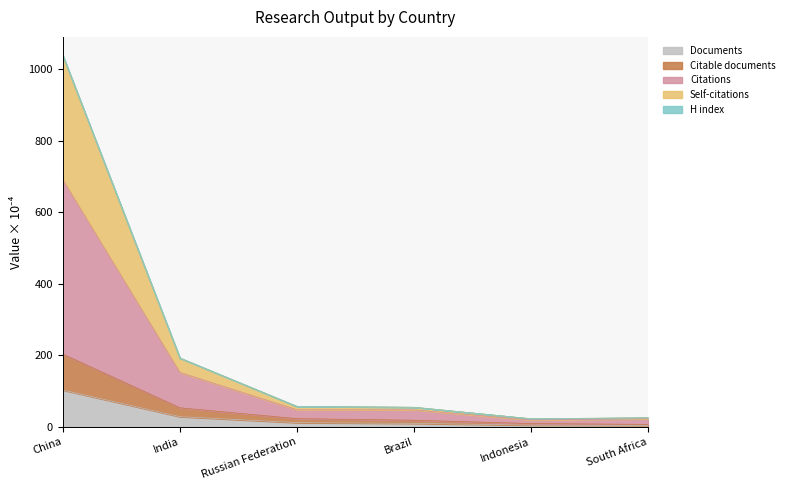

At which category is the sum across all series the highest?

China